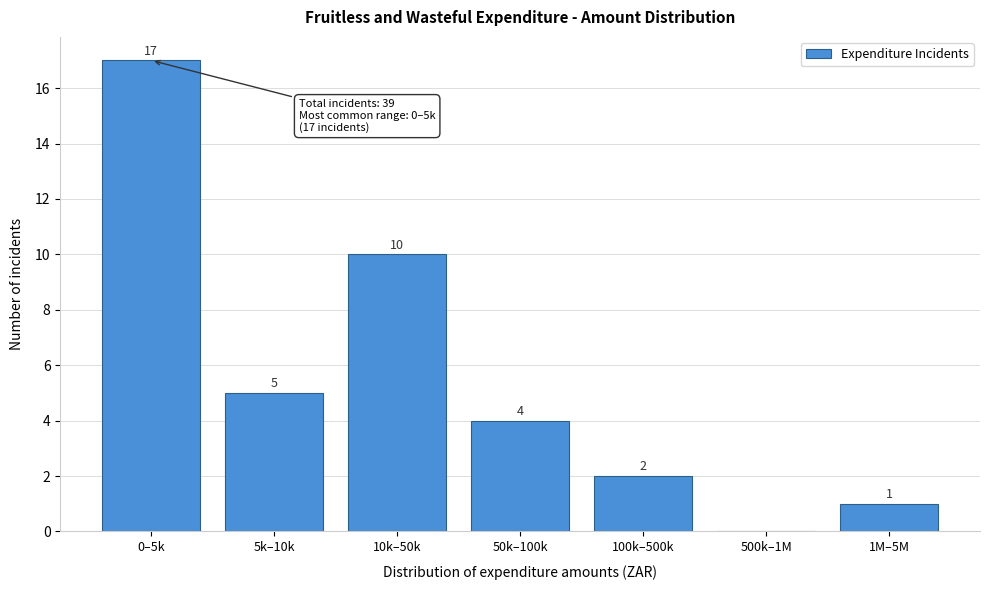

Reading left to right, transcribe all the data shown in this chart.

0–5k=17	5k–10k=5	10k–50k=10	50k–100k=4	100k–500k=2	500k–1M=0	1M–5M=1